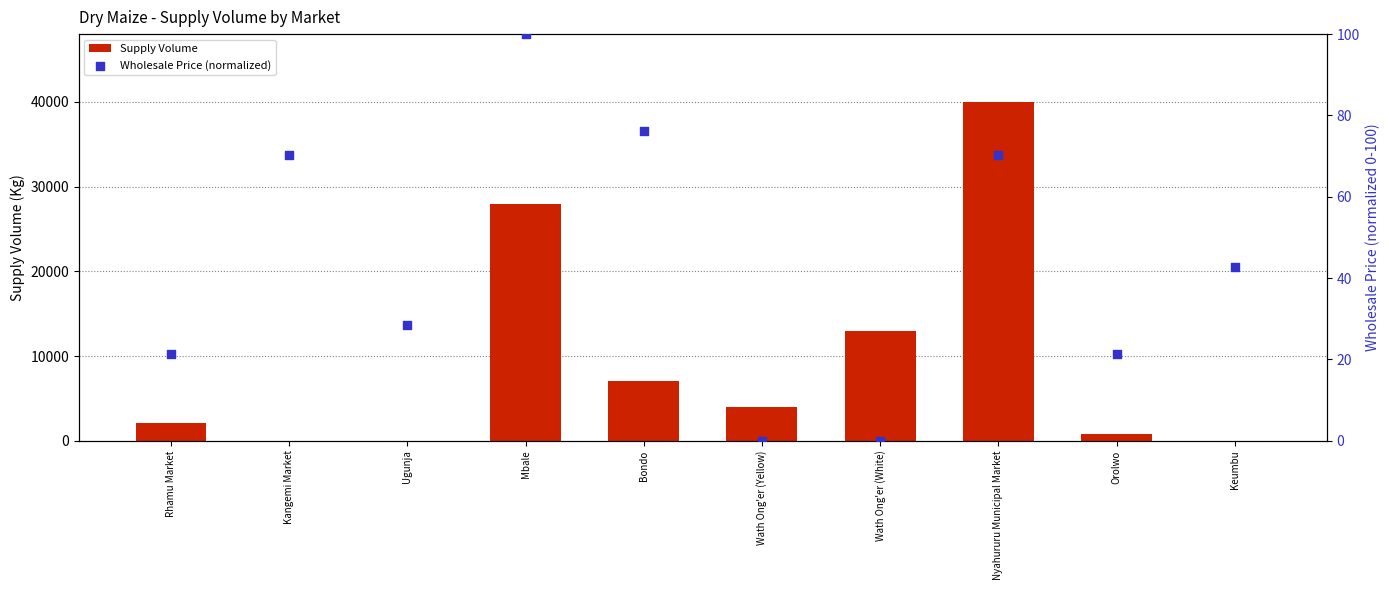

What are all the series names shown in the legend?

Supply Volume, Wholesale Price (normalized)